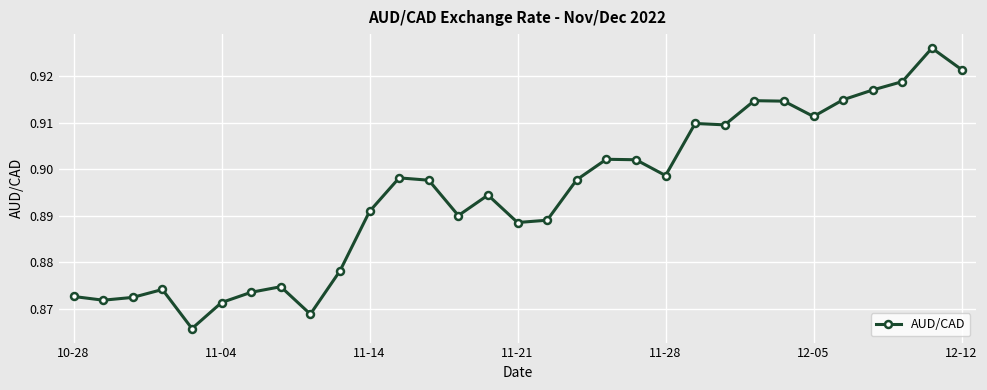

How many series are shown in this chart?

1